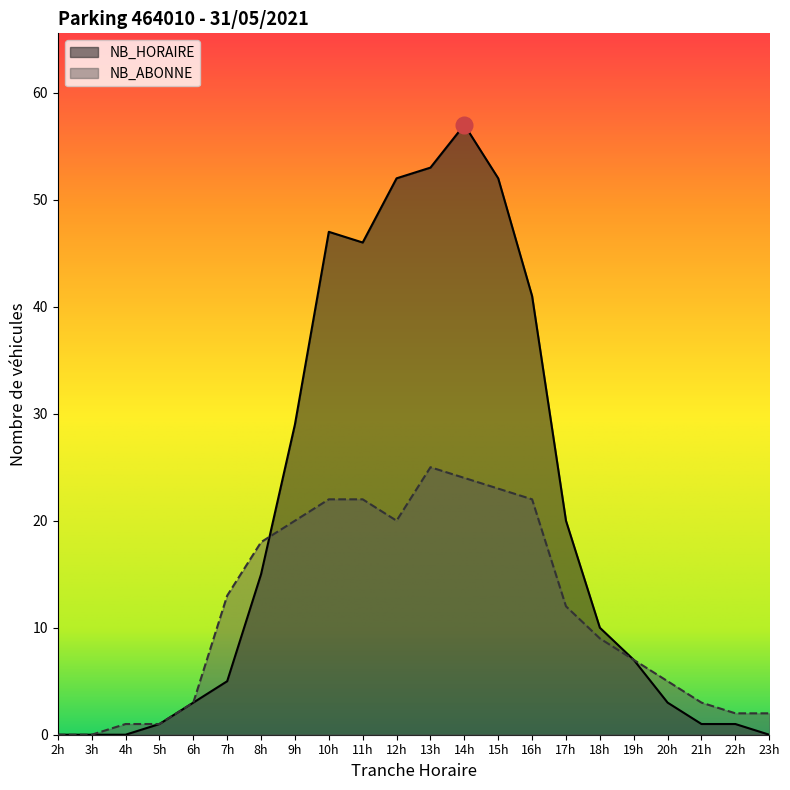

How many times do NB_HORAIRE and NB_ABONNE cross each other?

1